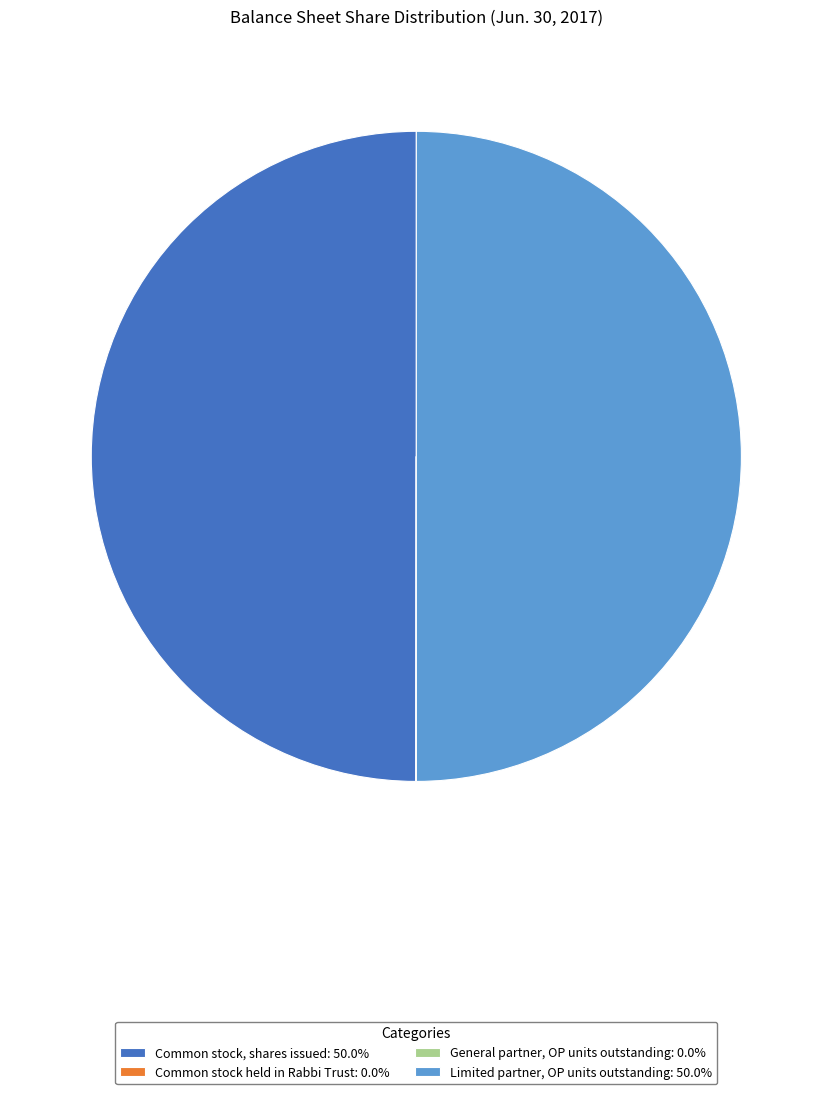

Combined, do Limited partner, OP units outstanding: 50.0% and Common stock, shares issued: 50.0% account for over 50%?

Yes